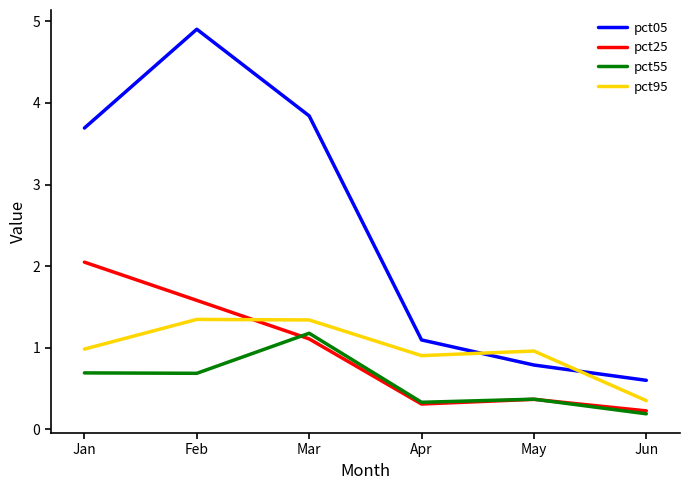

What is the difference between the highest and lowest values at Mar?

2.7